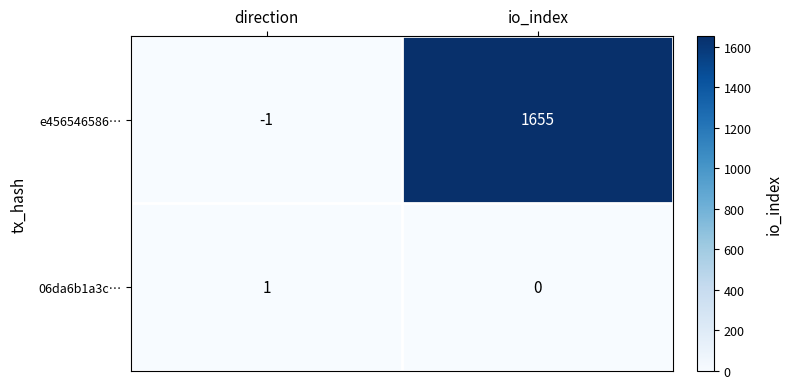

At which category does the chart reach its peak across all series?

io_index